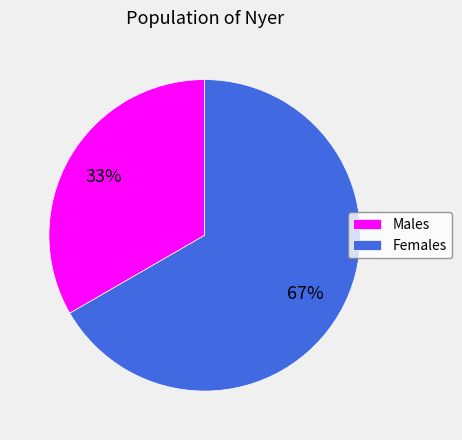

Between Females and Males, which is larger?

Females